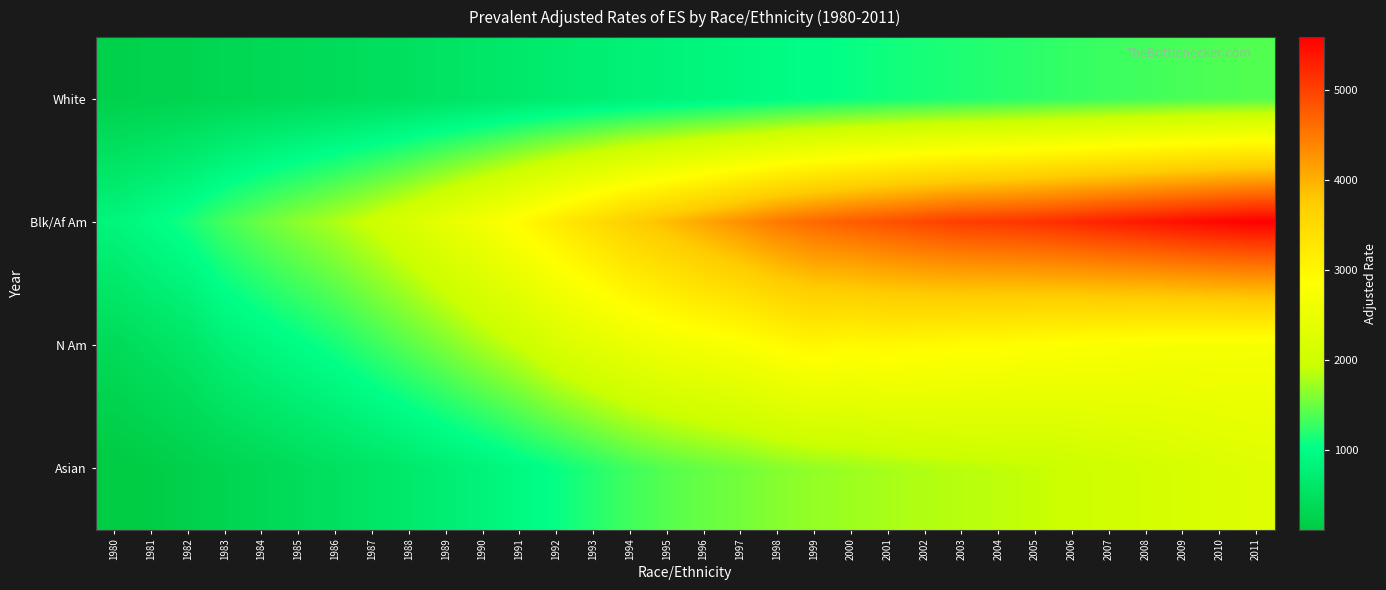

What is the spread (max minus min) of values at 2007?

3995.6